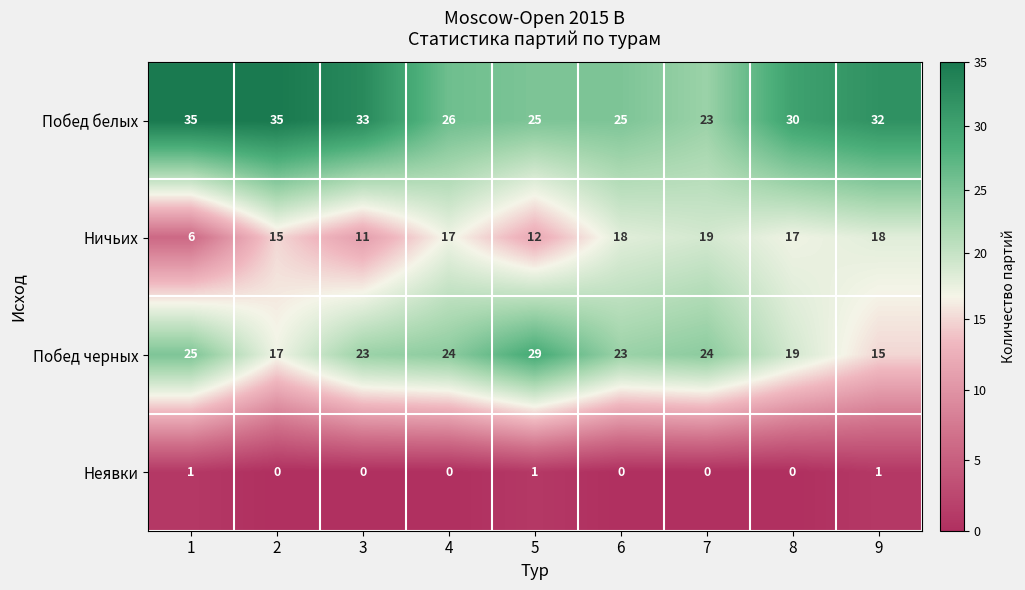

At 2, list the series in order from largest to smallest.

Побед белых, Побед черных, Ничьих, Неявки